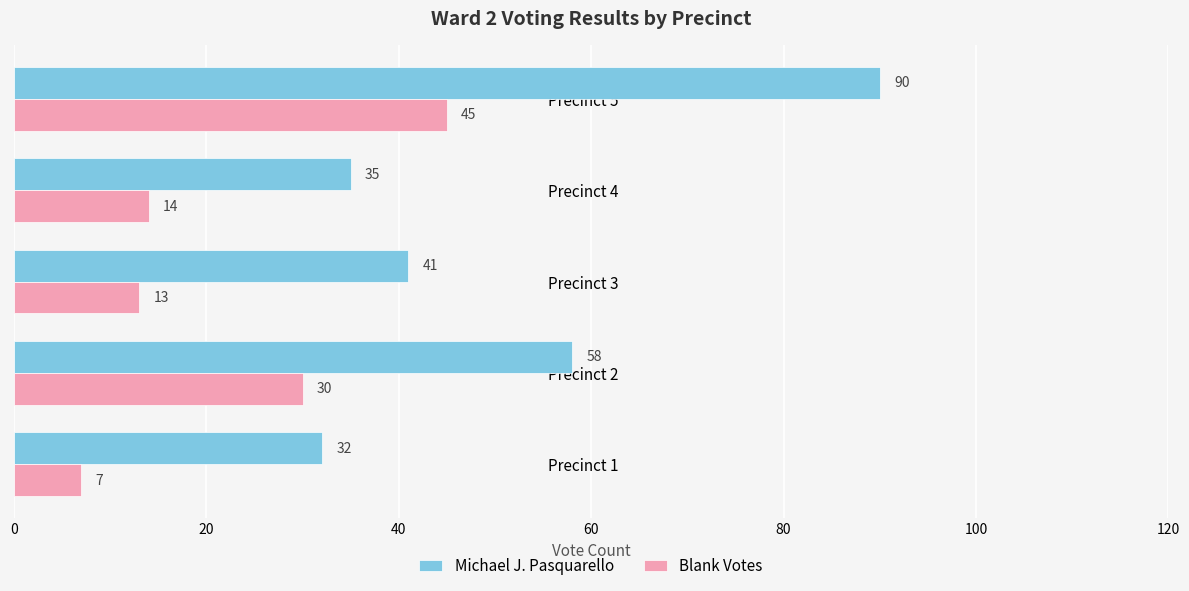

At which category is the sum across all series the highest?

Precinct 5